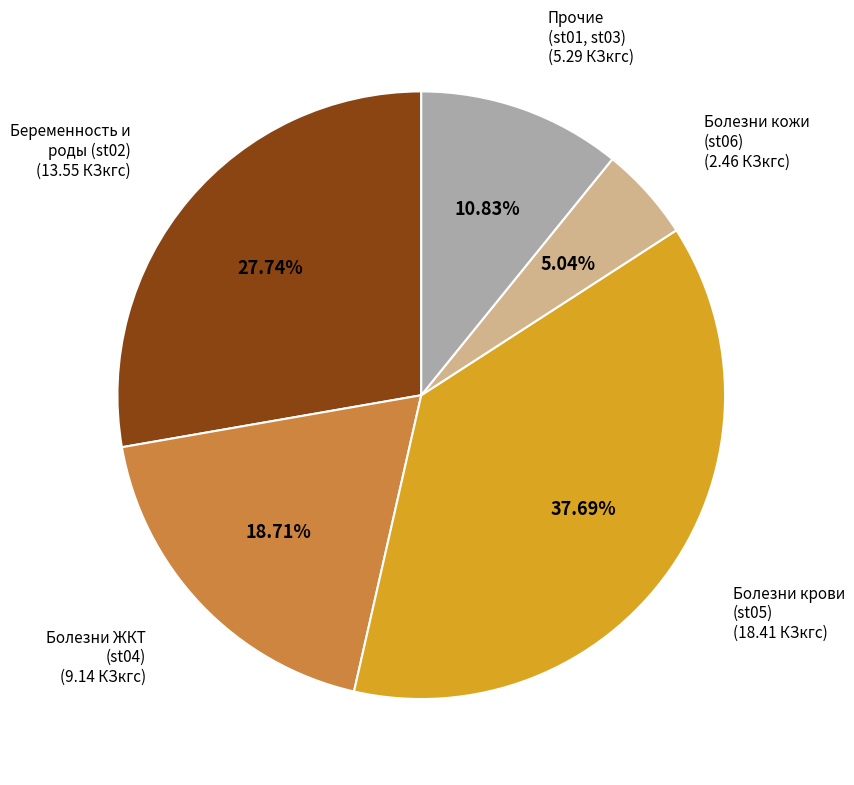

Does any single category account for the majority?

No